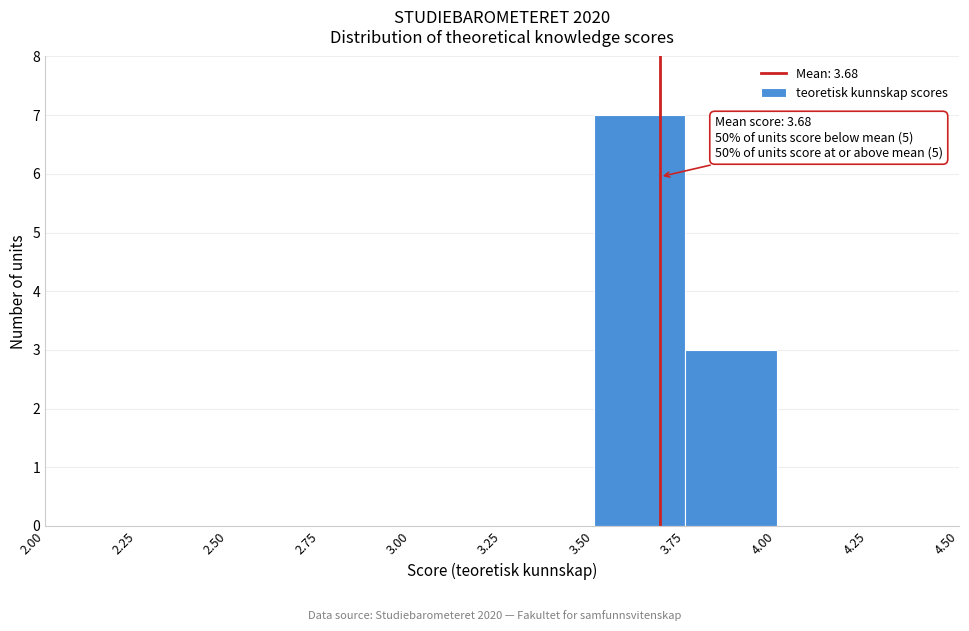

Which range on the x-axis has the tallest bar?

3.50 to 3.75